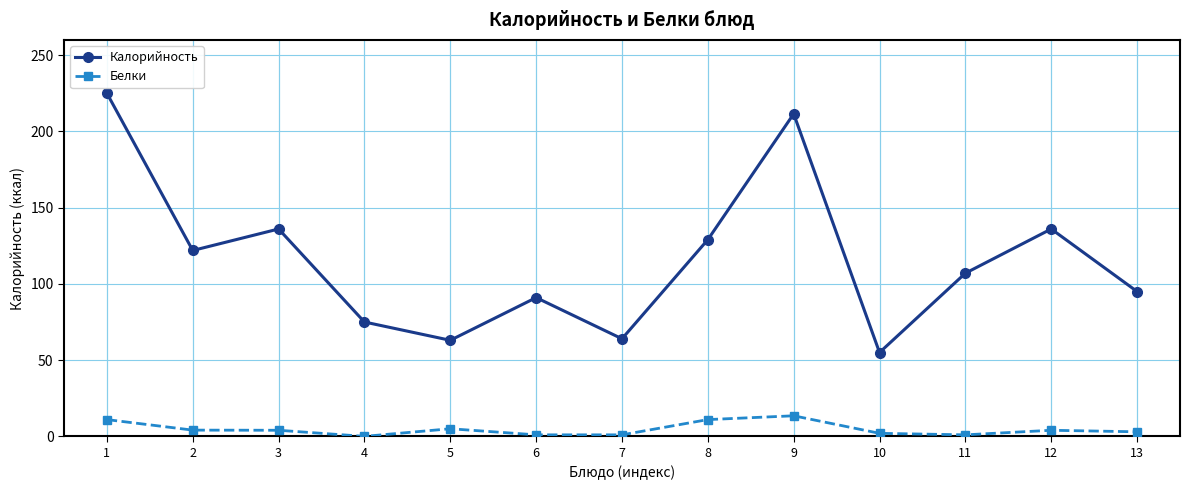

What is the sum of all Белки values?

60.6